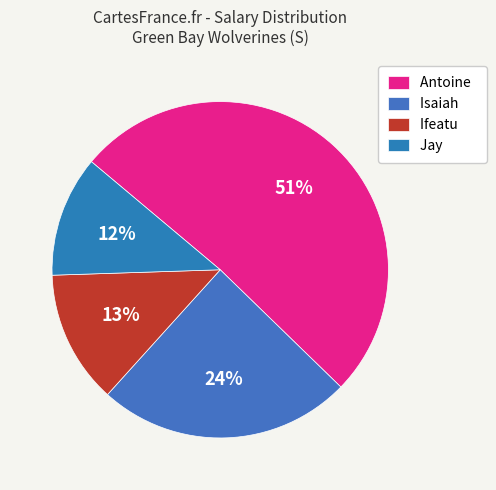

What percentage is the Ifeatu slice, to the nearest percent?

13%